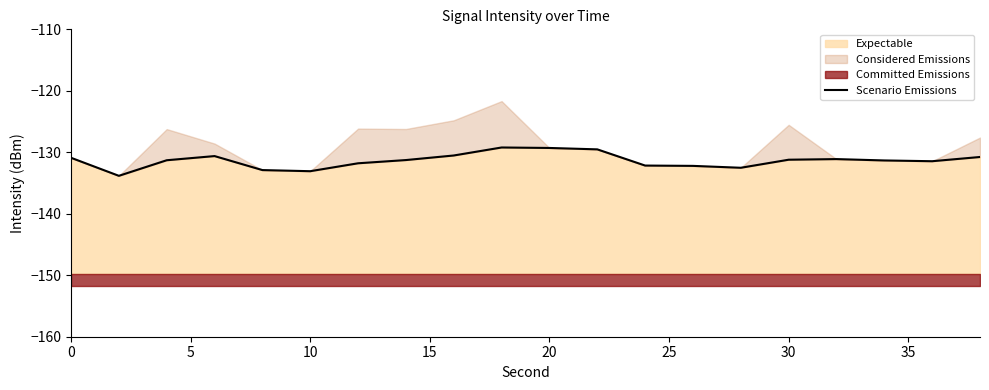

The Expectable series shows -228.1 at 10. True or false?

False